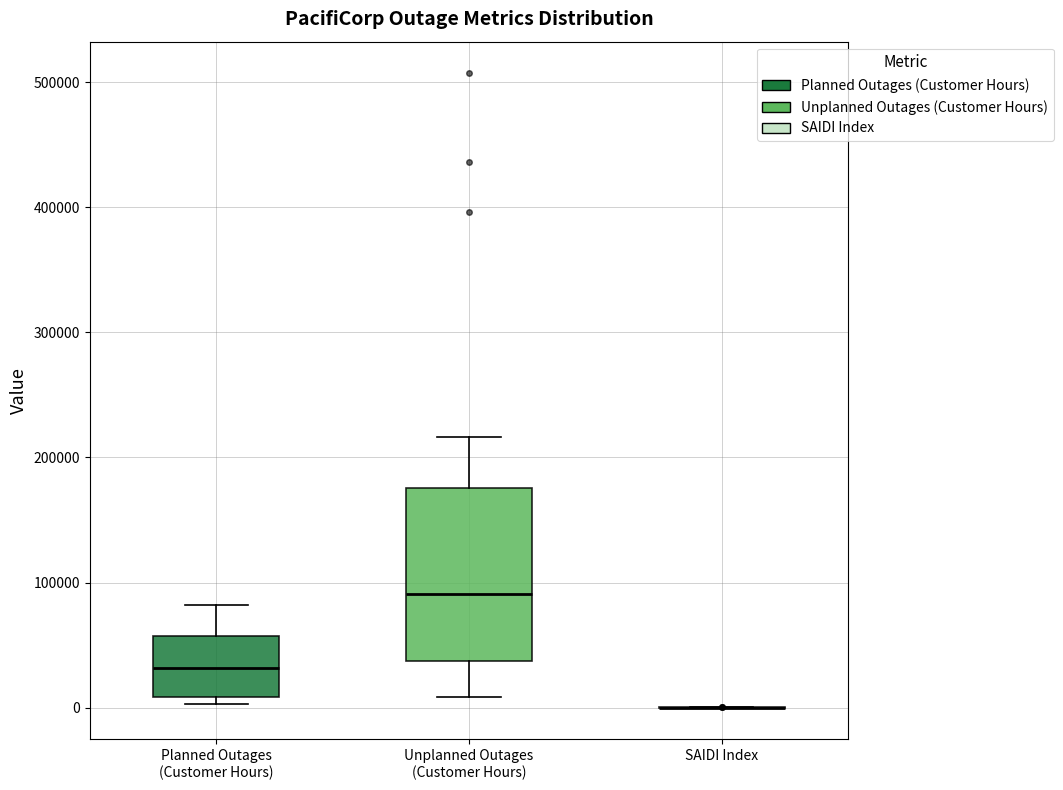

Reading left to right, transcribe this box plot: for each box, give where its median line is, the range the box spans, and where its two whiskers end, as read against the y-axis. The values are not printed on the chart, so give them approximately, as read against the axis.

Planned Outages (Customer Hours): median 30000, box 10000 to 60000, whiskers 0 to 80000
Unplanned Outages (Customer Hours): median 90000, box 40000 to 180000, whiskers 10000 to 220000
SAIDI Index: box collapsed to a line at 0, whiskers 0 to 0